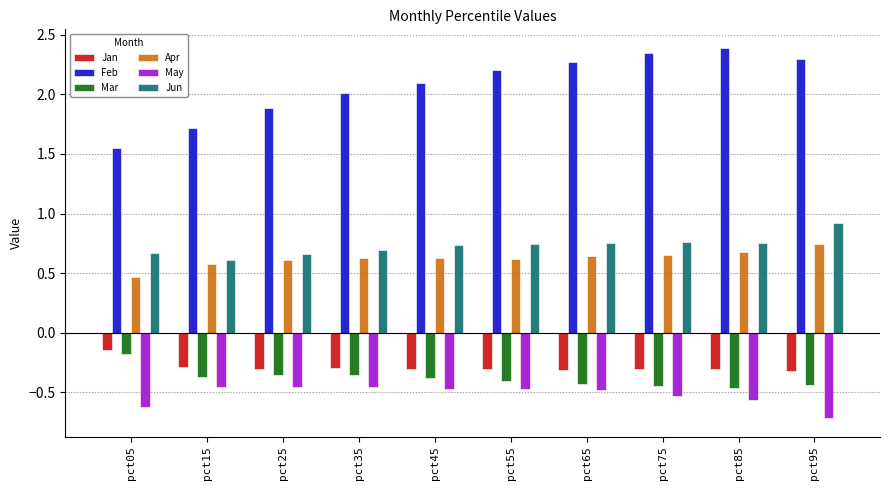

Read the Jun value at pct95.

0.9